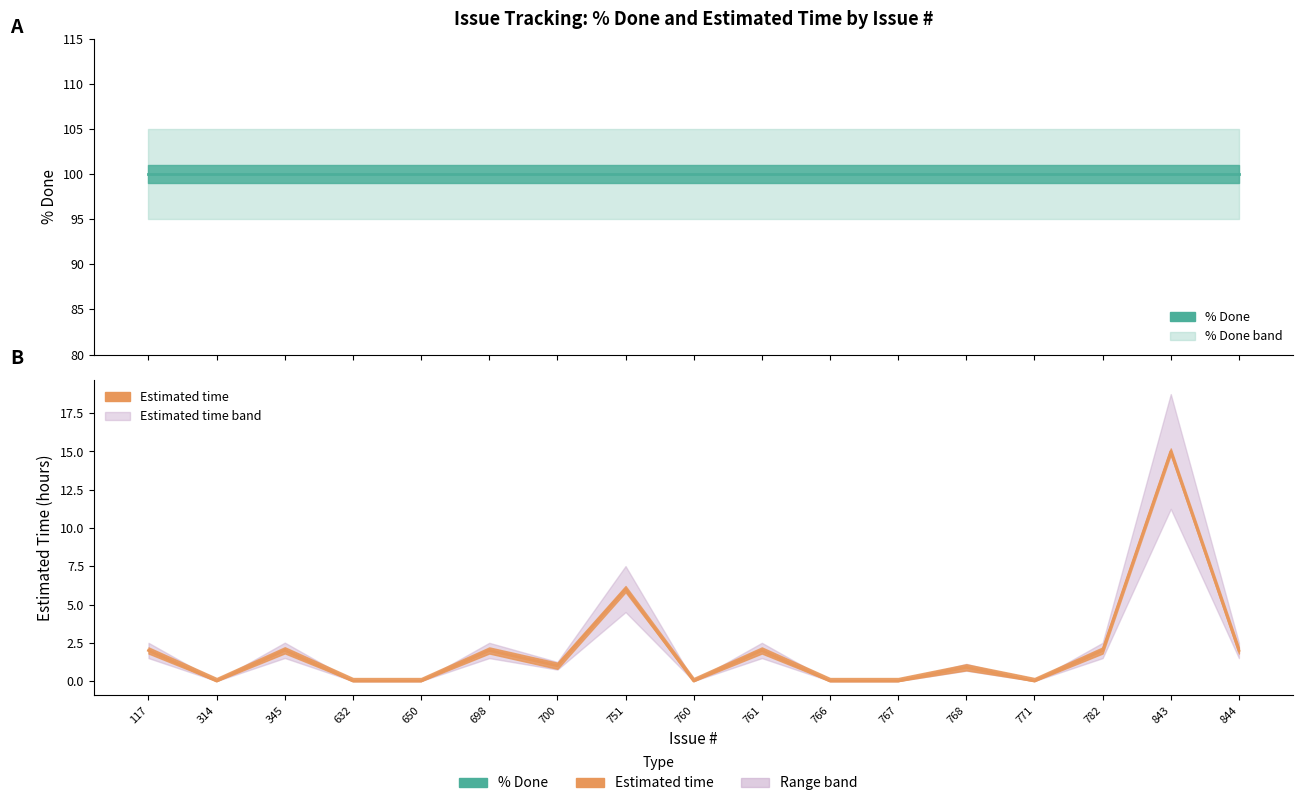

True or false: % Done (line) and Estimated time (line) intersect in this chart.

False